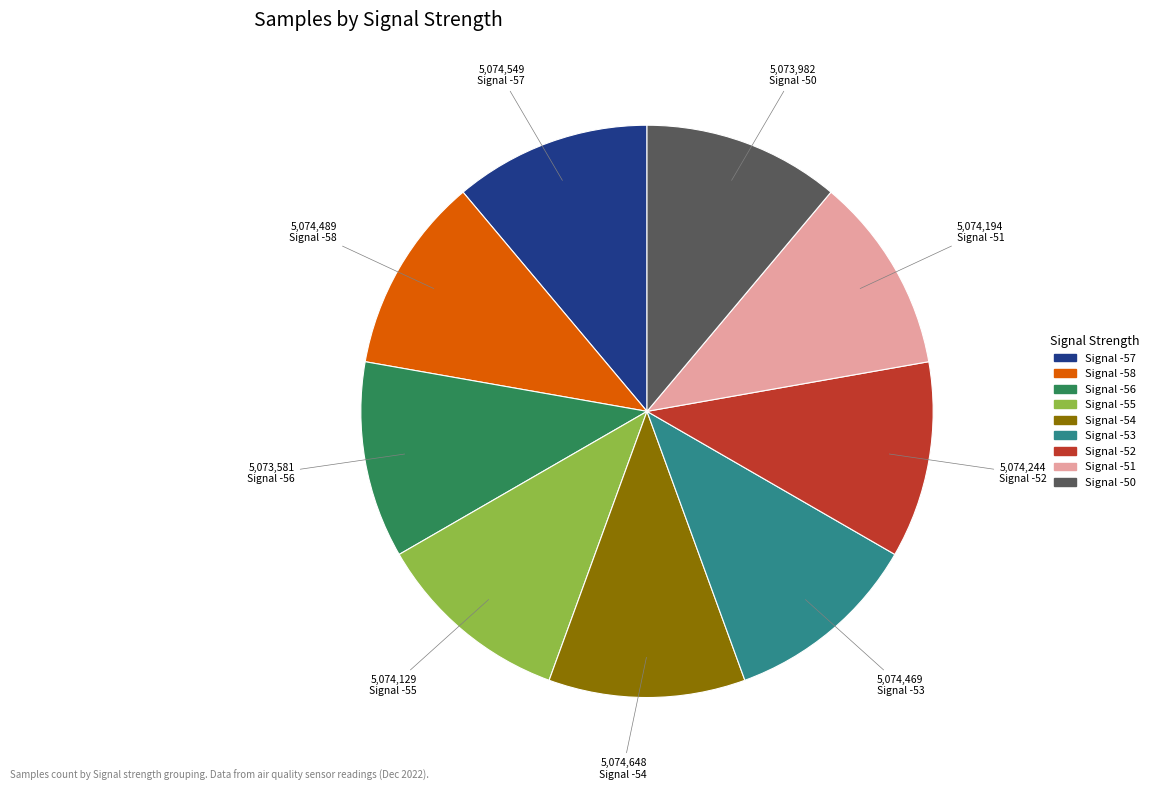

What is the ratio of the value at Signal -58 to the value at Signal -52?

1.0